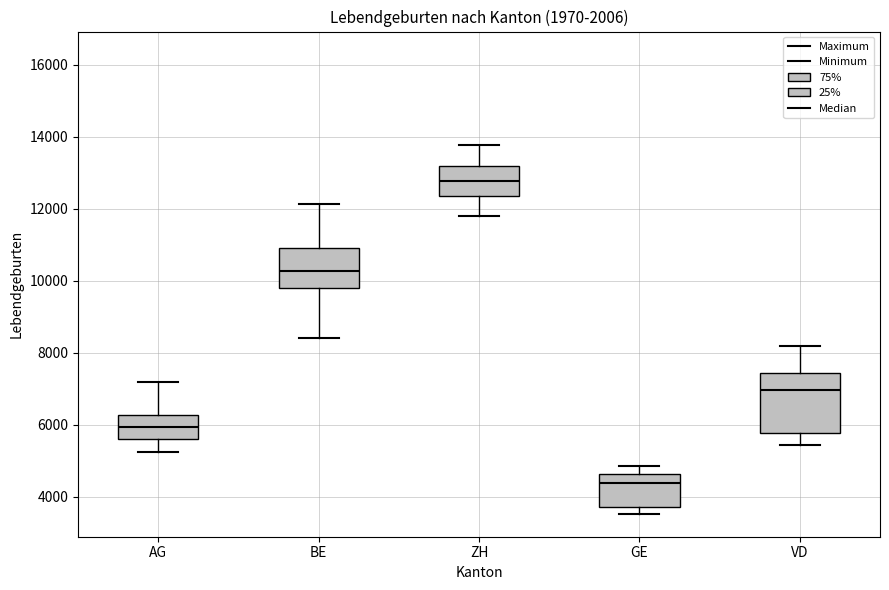

Which box's median line is the lowest?

GE